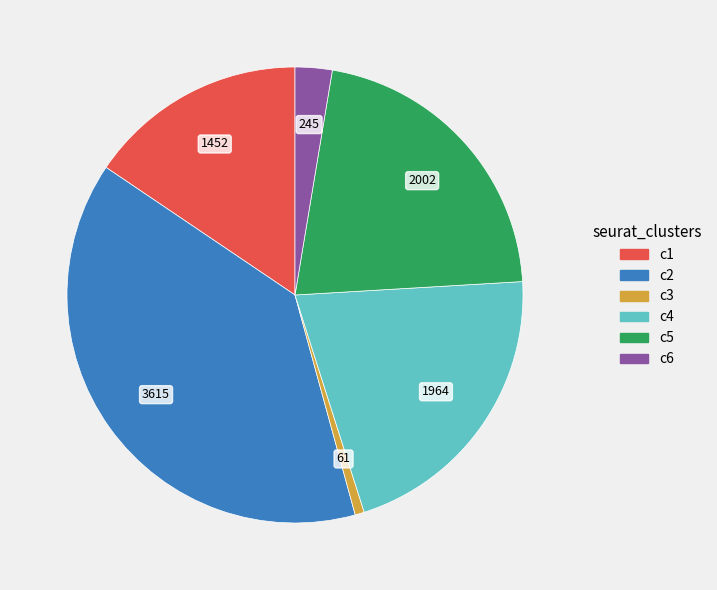

Count the number of slices in the pie.

6